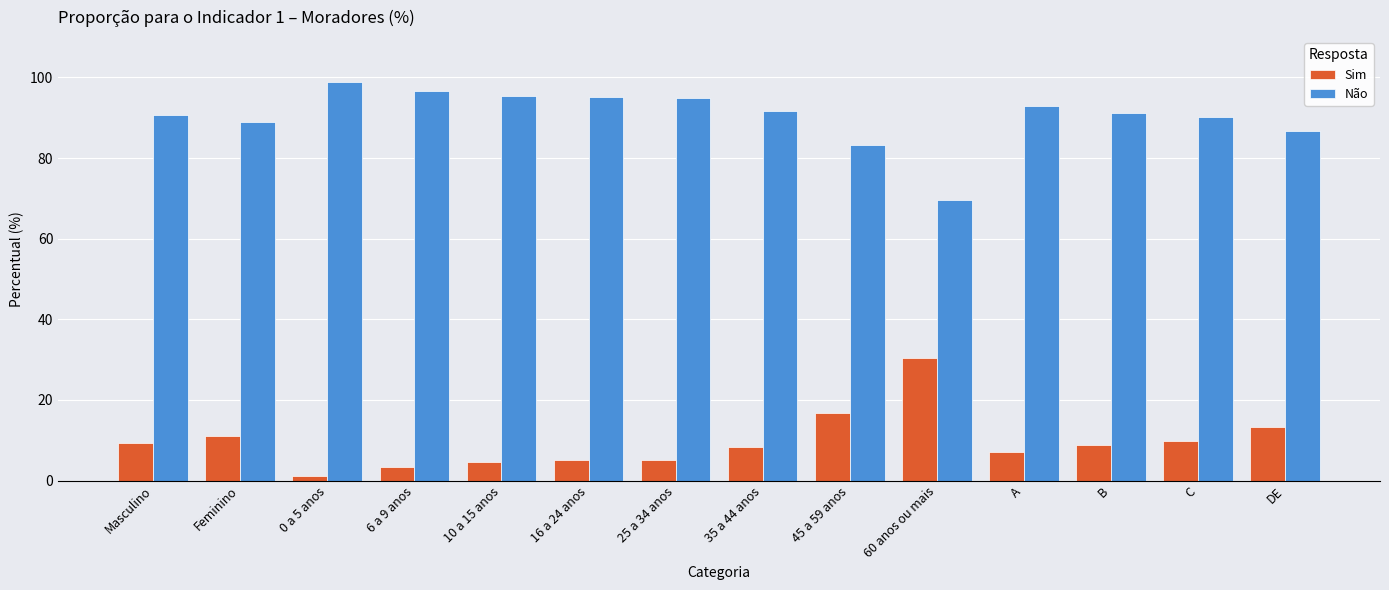

What are all the series names shown in the legend?

Sim, Não